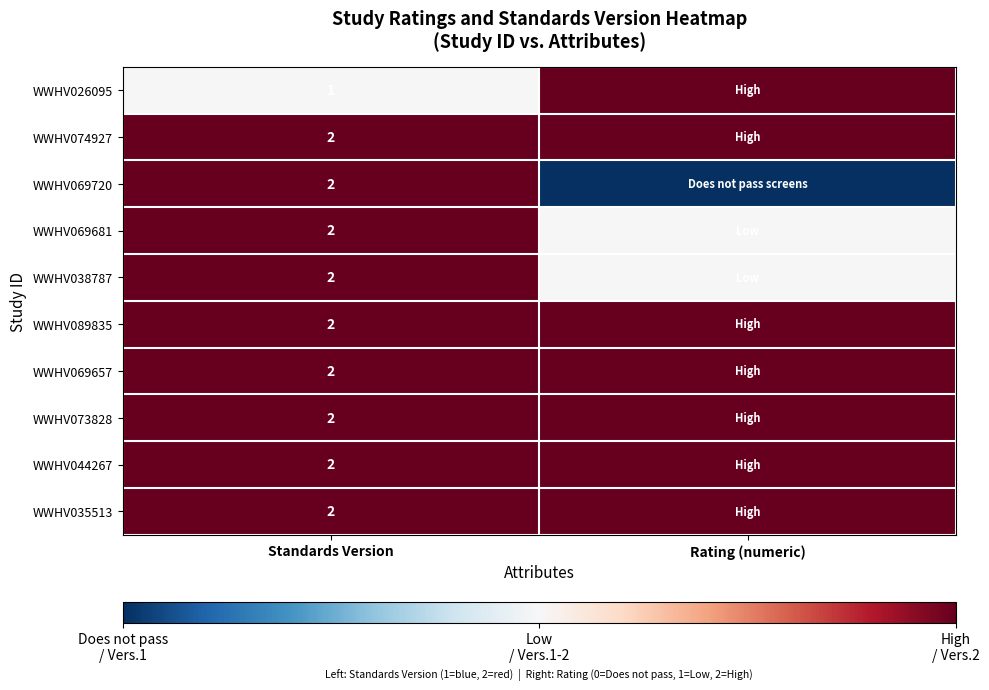

The value of WWHV069720 at Standards Version is 1. True or false?

False